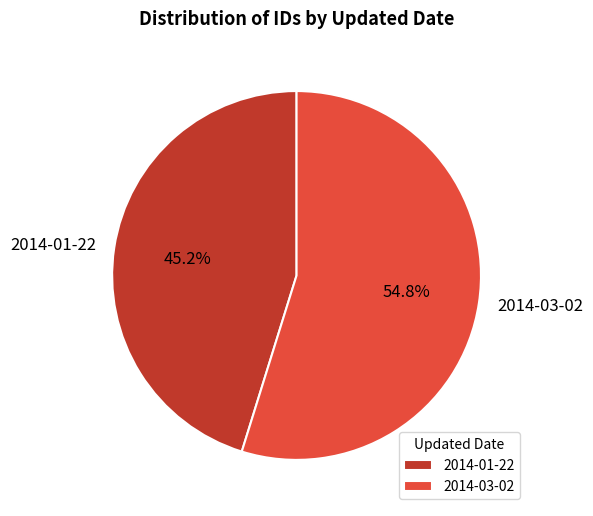

Which category has the smallest portion of the pie?

2014-01-22